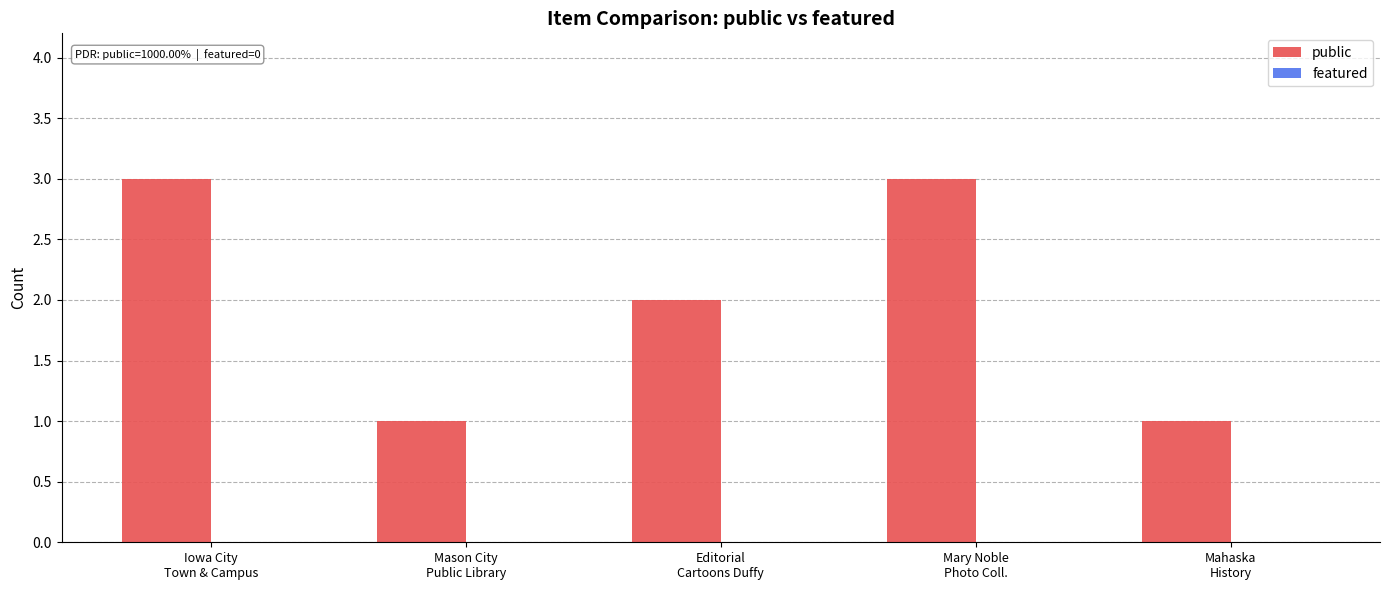

Which has a higher value, Mason City
Public Library or Editorial
Cartoons Duffy?

Editorial
Cartoons Duffy